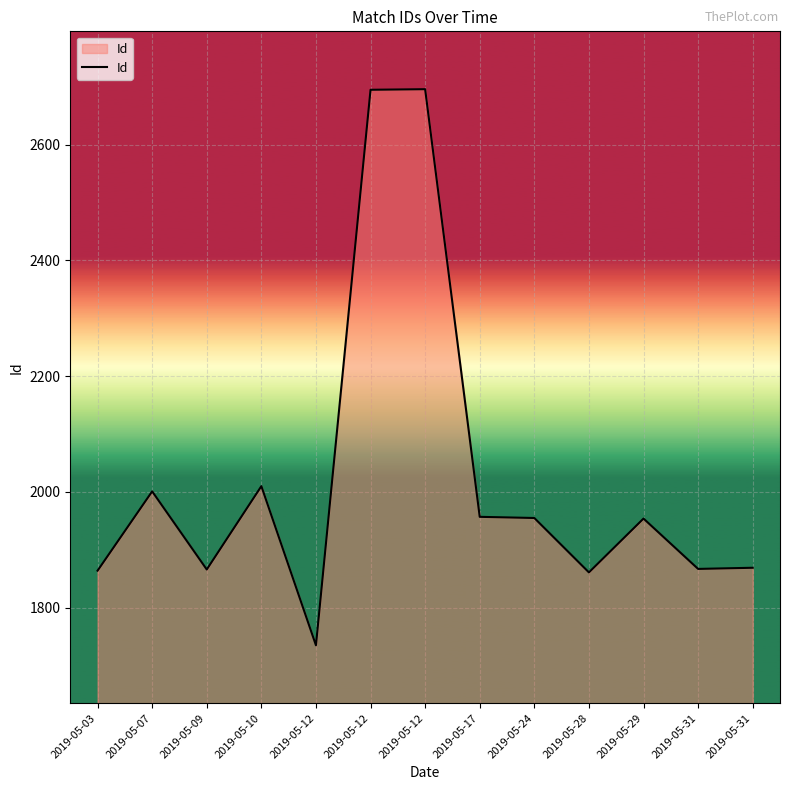

What is the difference between the values at 2019-05-12 and 2019-05-28?

126